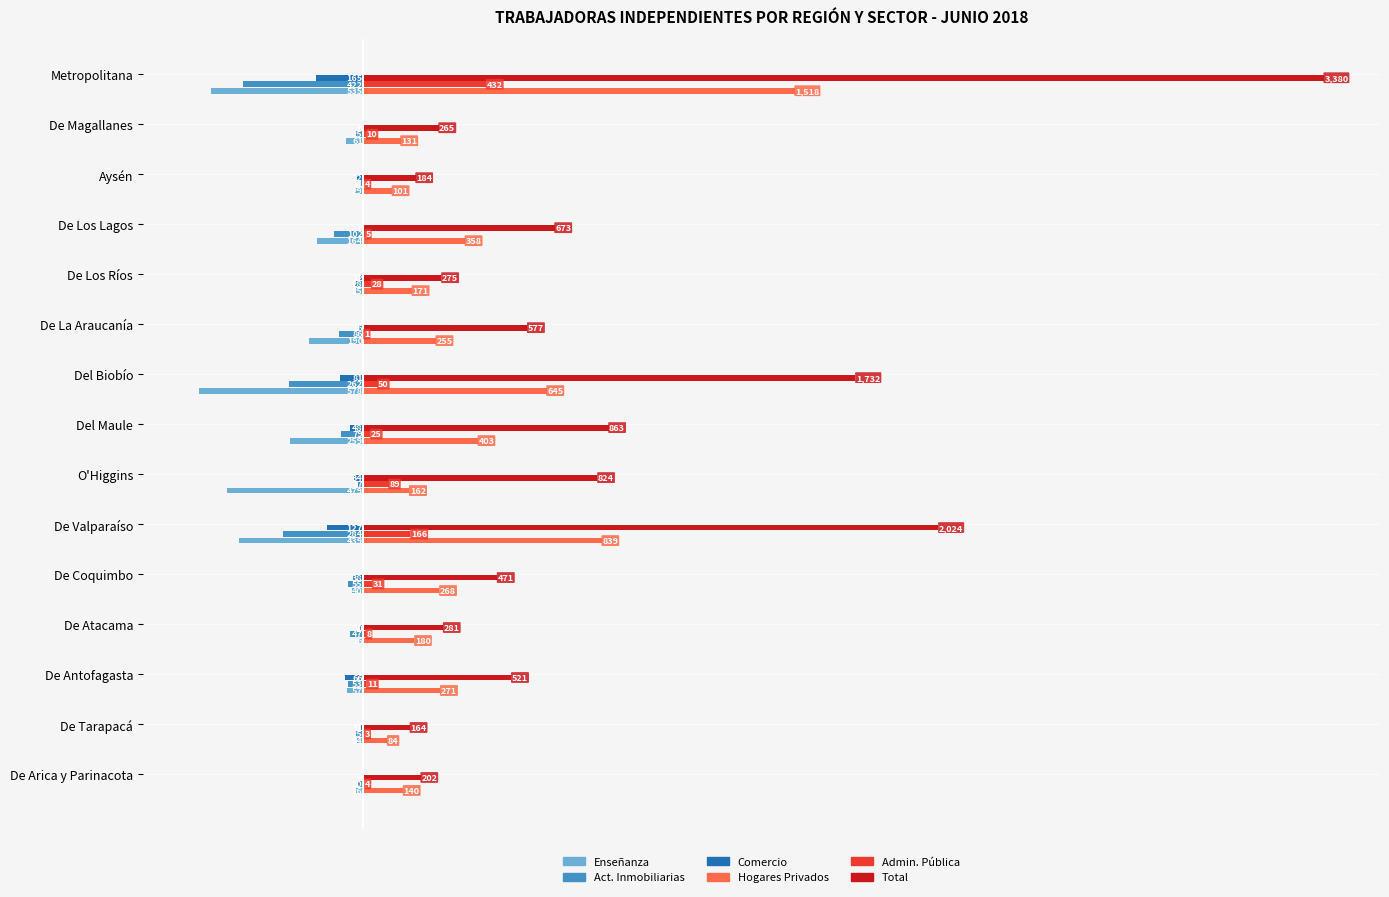

The value of Comercio at De Valparaíso is -127. True or false?

True